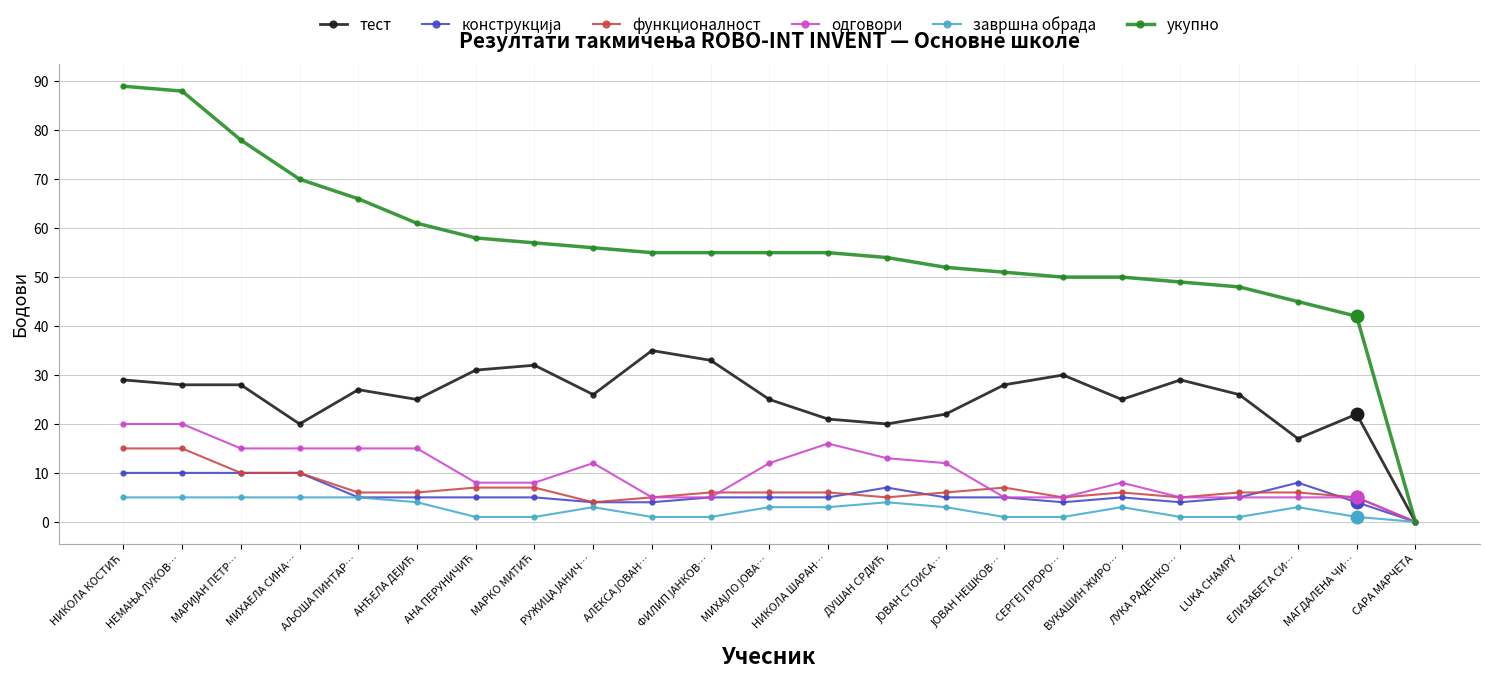

What is the label of the 20th point from the right?

МИХАЕЛА СИНА…